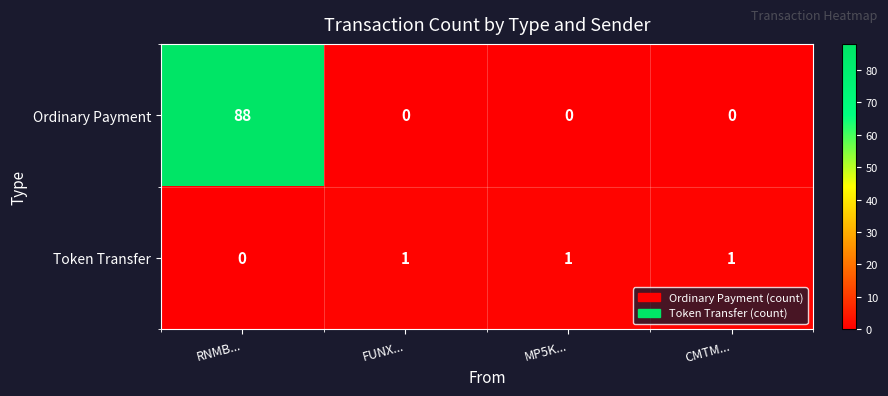

Reading left to right, what are all the values shown in this chart?

Ordinary Payment: RNMB...=88	FUNX...=0	MP5K...=0	CMTM...=0
Token Transfer: RNMB...=0	FUNX...=1	MP5K...=1	CMTM...=1